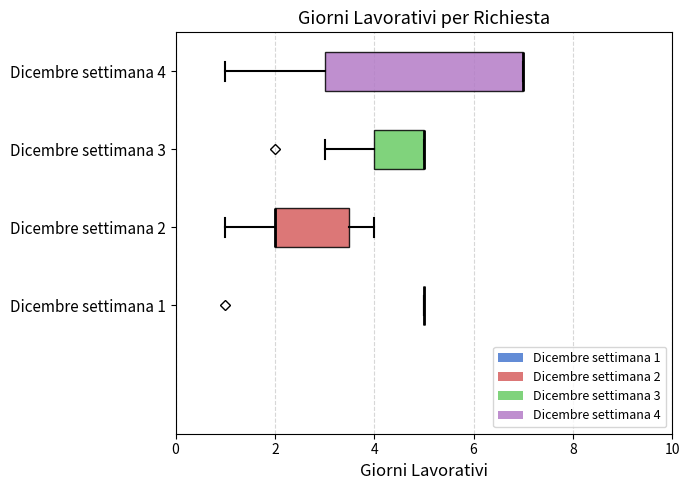

Comparing the boxes themselves (not the whiskers), which one is the widest?

Dicembre settimana 4